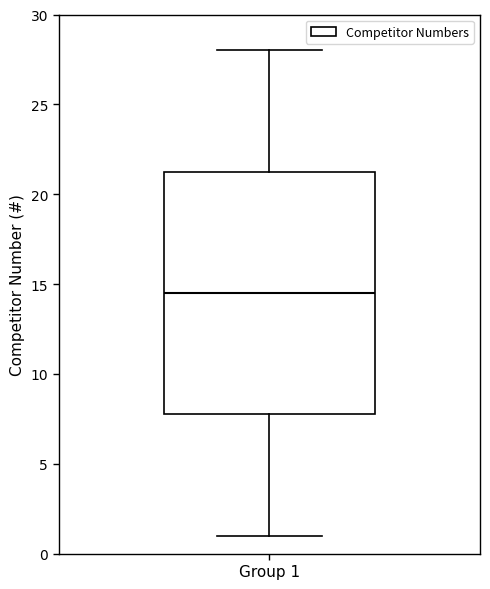

Transcribe this box plot: give where the median line is, the range the box spans, and where the two whiskers end, as read against the y-axis. The values are not printed on the chart, so give them approximately, as read against the axis.

median 14.5, box 8.0 to 21.5, whiskers 1.0 to 28.0